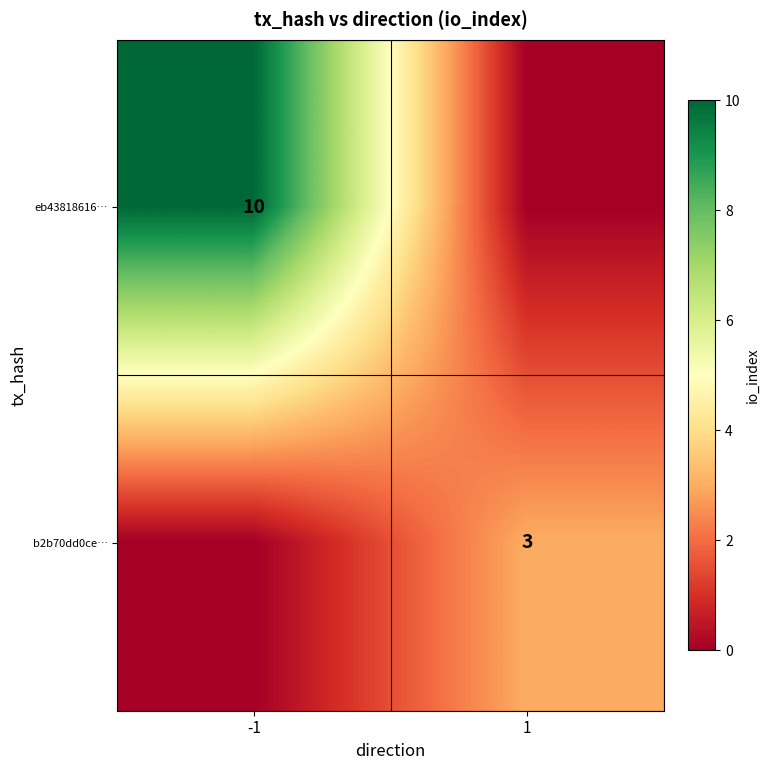

The eb43818616… series shows 10 at -1. True or false?

True